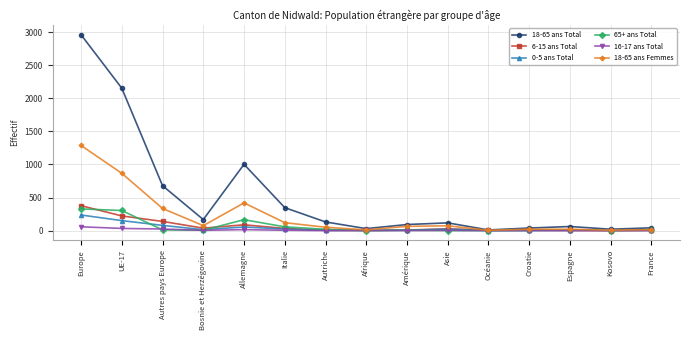

What is the total value across all series at Autriche?

211